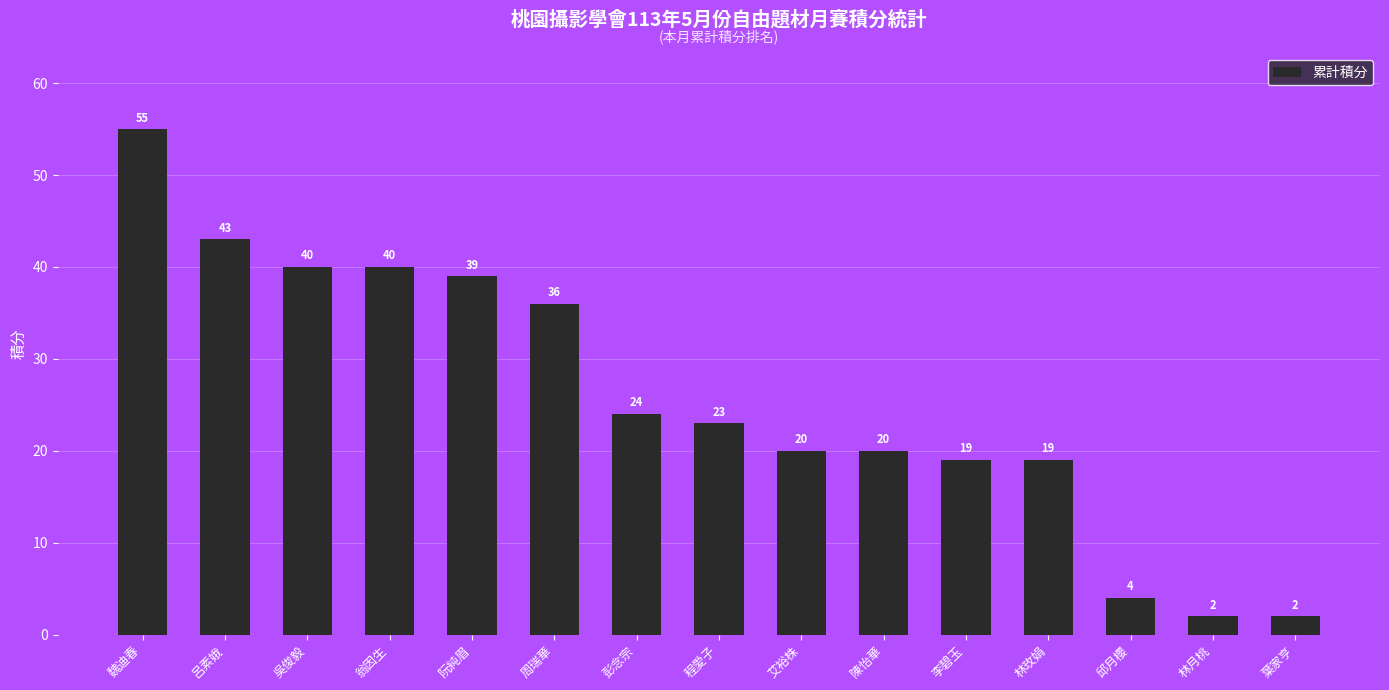

Approximately how many times larger is the value at 阮純眉 compared to 彭念宗?

1.6